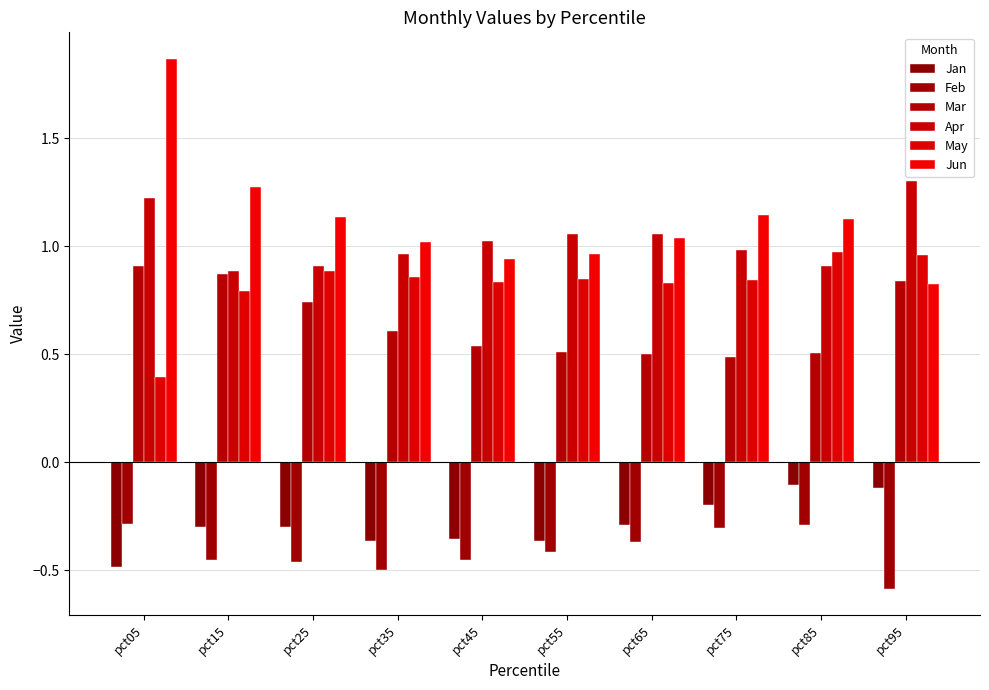

Reading left to right, list all the values displayed in this chart.

Jan: pct05=-0.5	pct15=-0.3	pct25=-0.3	pct35=-0.4	pct45=-0.4	pct55=-0.4	pct65=-0.3	pct75=-0.2	pct85=-0.1	pct95=-0.1
Feb: pct05=-0.3	pct15=-0.5	pct25=-0.5	pct35=-0.5	pct45=-0.5	pct55=-0.4	pct65=-0.4	pct75=-0.3	pct85=-0.3	pct95=-0.6
Mar: pct05=0.9	pct15=0.9	pct25=0.7	pct35=0.6	pct45=0.5	pct55=0.5	pct65=0.5	pct75=0.5	pct85=0.5	pct95=0.8
Apr: pct05=1.2	pct15=0.9	pct25=0.9	pct35=1.0	pct45=1.0	pct55=1.1	pct65=1.1	pct75=1.0	pct85=0.9	pct95=1.3
May: pct05=0.4	pct15=0.8	pct25=0.9	pct35=0.9	pct45=0.8	pct55=0.8	pct65=0.8	pct75=0.8	pct85=1.0	pct95=1.0
Jun: pct05=1.9	pct15=1.3	pct25=1.1	pct35=1.0	pct45=0.9	pct55=1.0	pct65=1.0	pct75=1.1	pct85=1.1	pct95=0.8